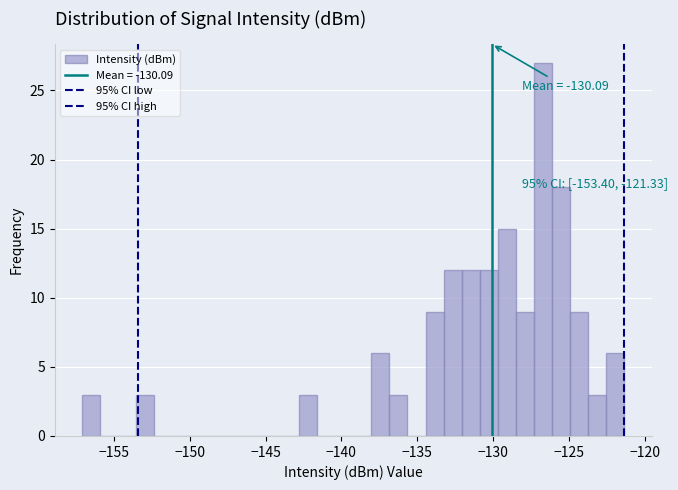

Read against the x-axis, roughly where is the centre of the tallest bar?

-126.5